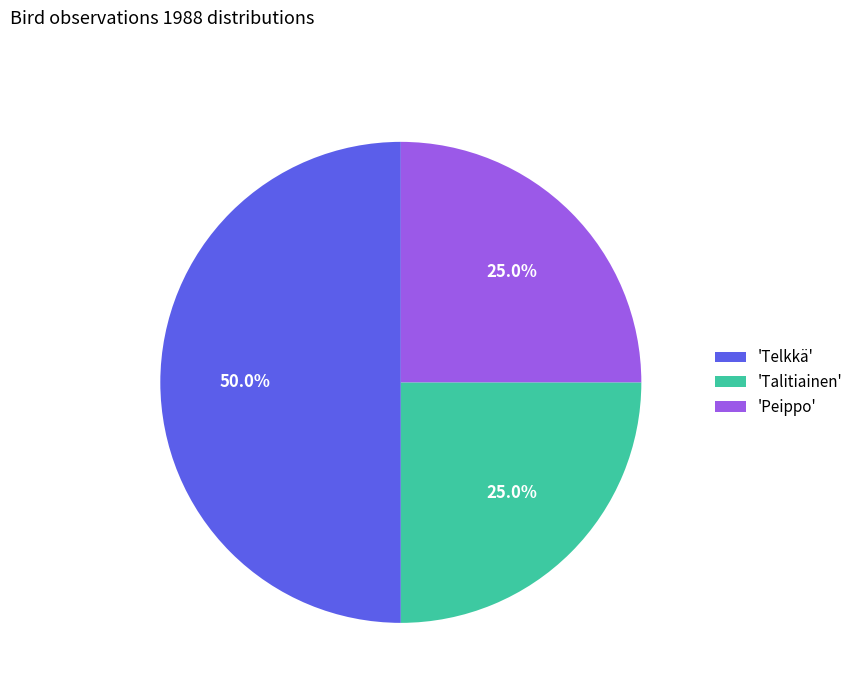

Between 'Talitiainen' and 'Telkkä', which is larger?

'Telkkä'